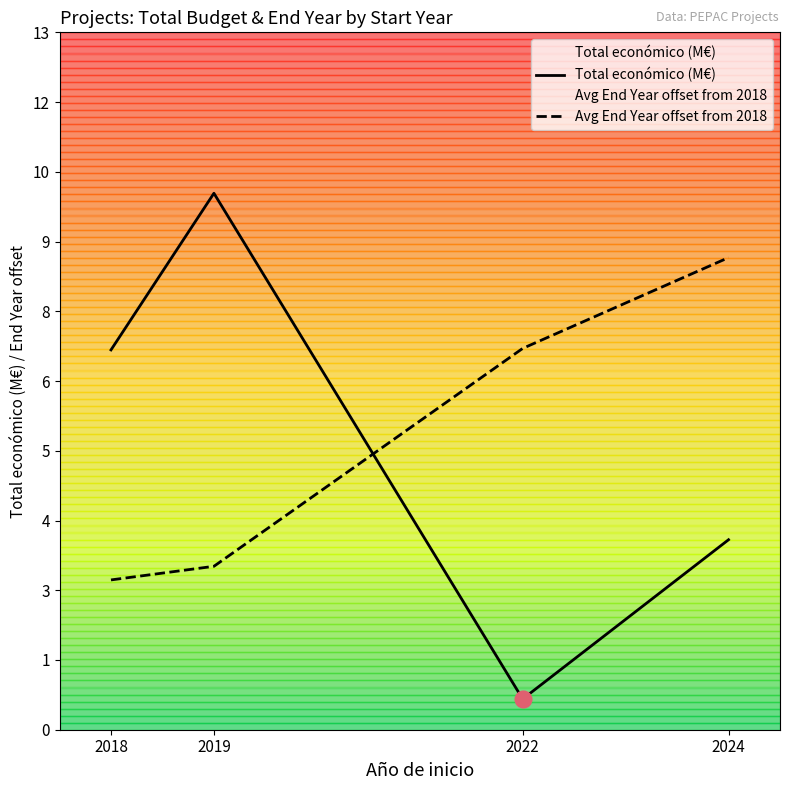

Which series has the widest spread of values?

Total económico (M€)